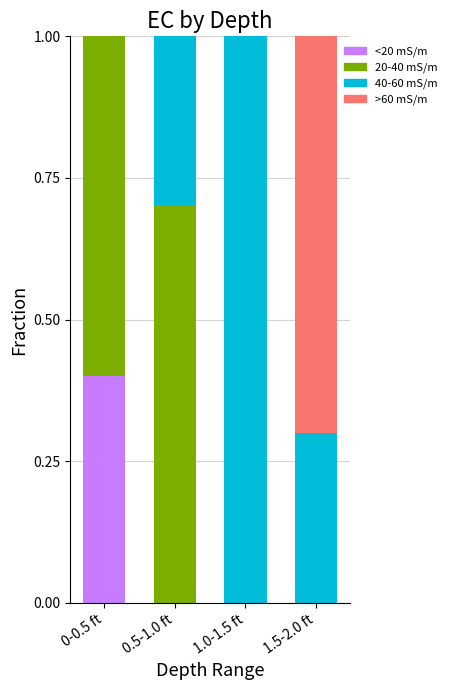

What is the maximum value for <20 mS/m?

0.4